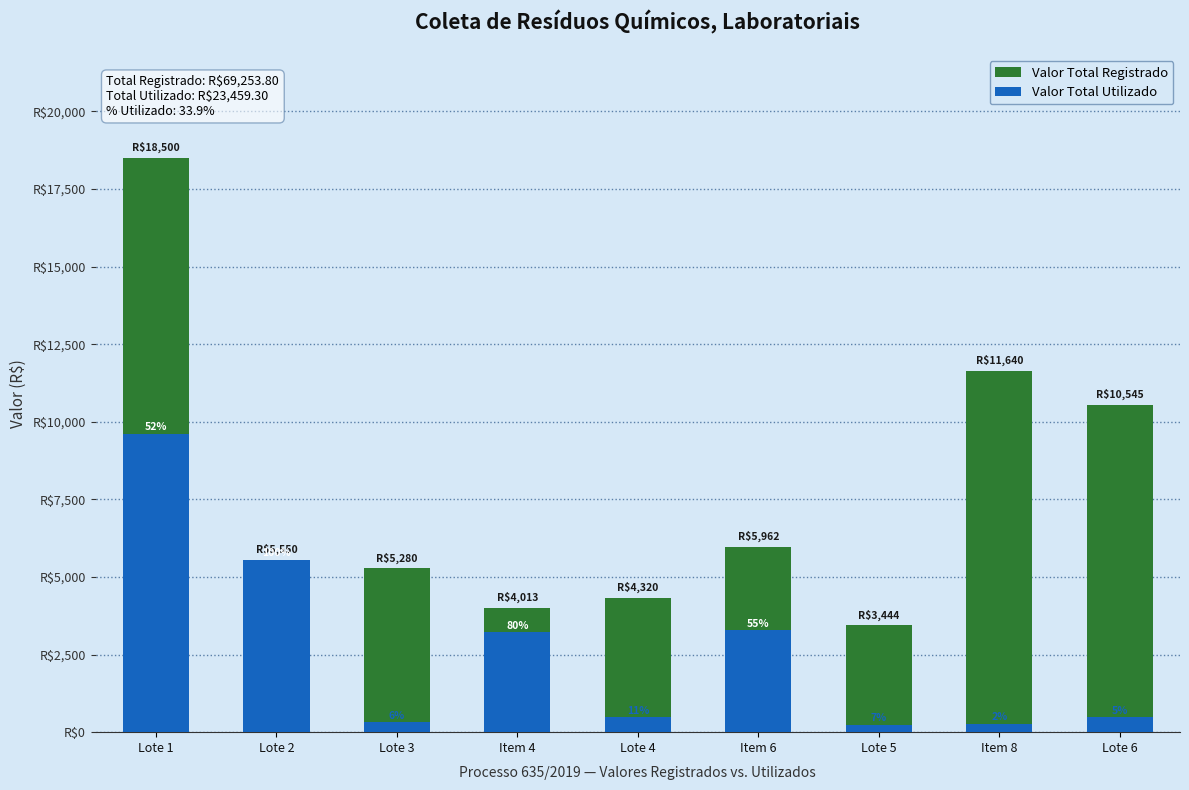

Rank the series at Lote 1 from highest to lowest value.

Valor Total Registrado, Valor Total Utilizado